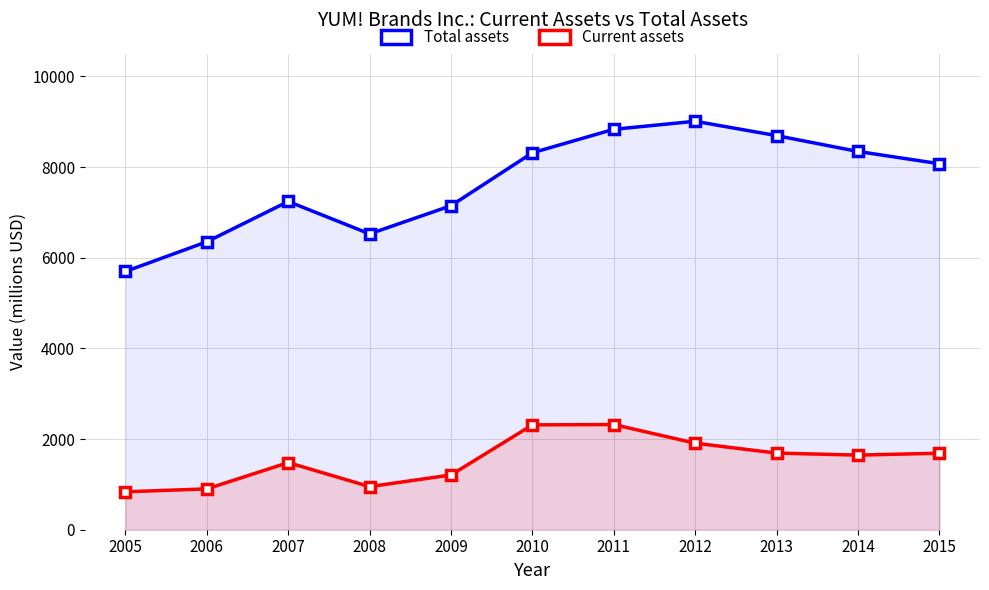

Between 2006 and 2007, which series saw the biggest shift?

Total assets